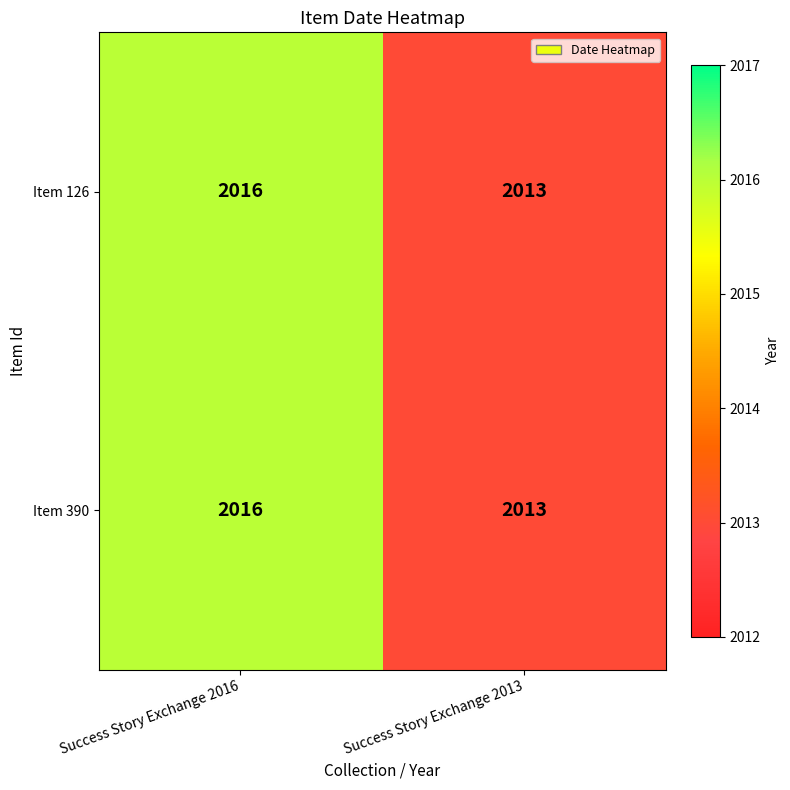

At which label does Item 390 reach its minimum?

Success Story Exchange 2013